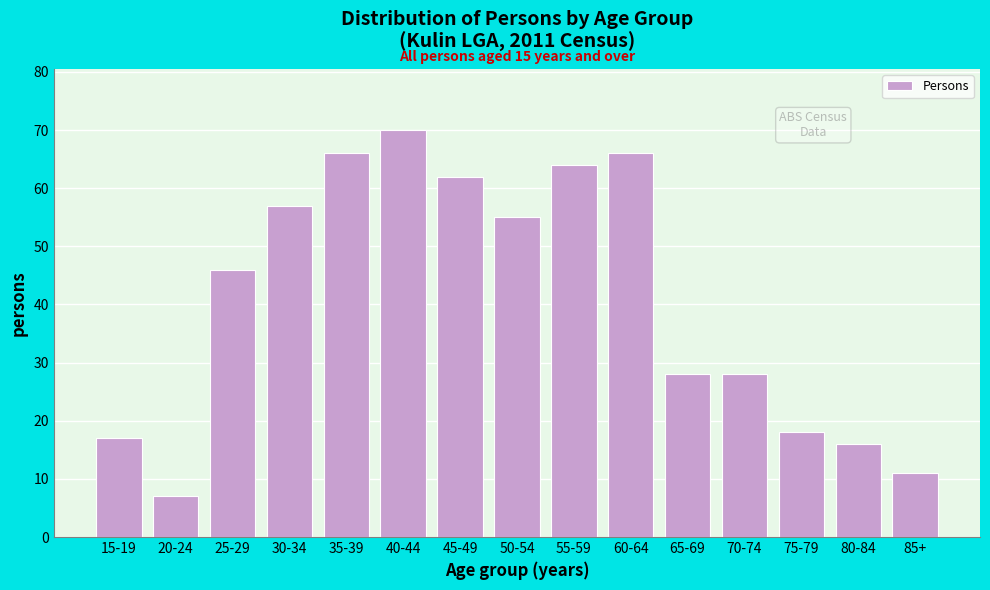

Reading right to left, list all the values displayed in this chart.

11	16	18	28	28	66	64	55	62	70	66	57	46	7	17